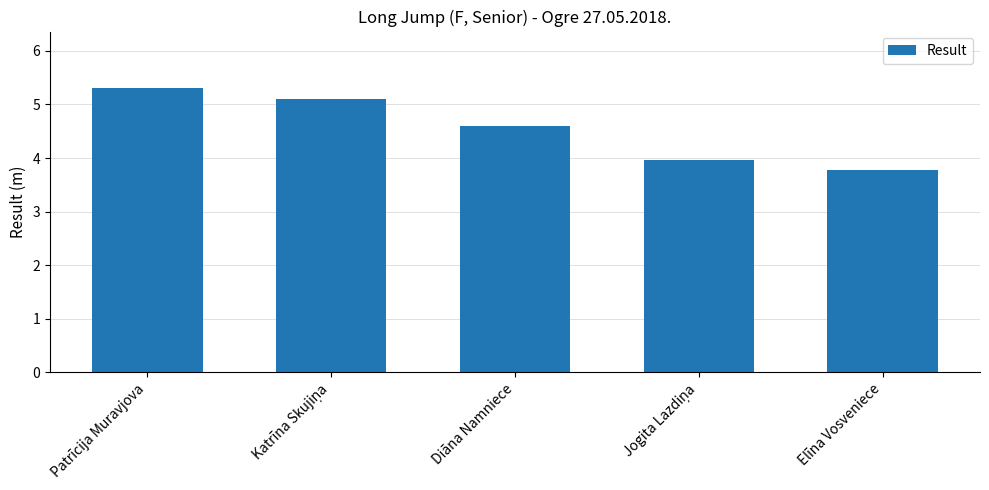

Which label corresponds to the smallest value in the chart?

Elīna Vosveniece